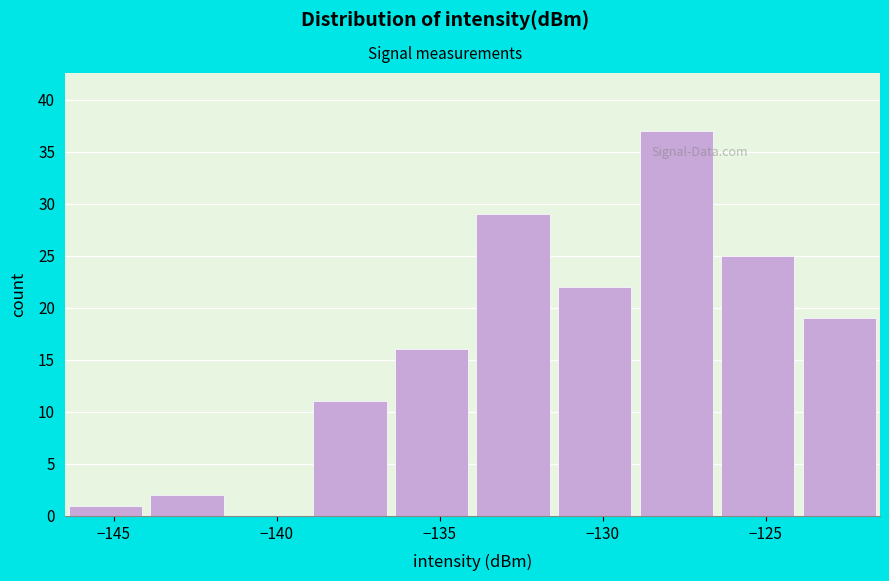

Reading left to right, list every bar in this chart as the range it spans on the x-axis followed by its height. The values are not printed on the chart, so give them approximately, as read against the axis.

-146.5 to -144.0: 1
-144.0 to -141.5: 2
-141.5 to -139.0: 0
-139.0 to -136.5: 11
-136.5 to -134.0: 16
-134.0 to -131.5: 29
-131.5 to -129.0: 22
-129.0 to -126.5: 37
-126.5 to -124.0: 25
-124.0 to -121.5: 19